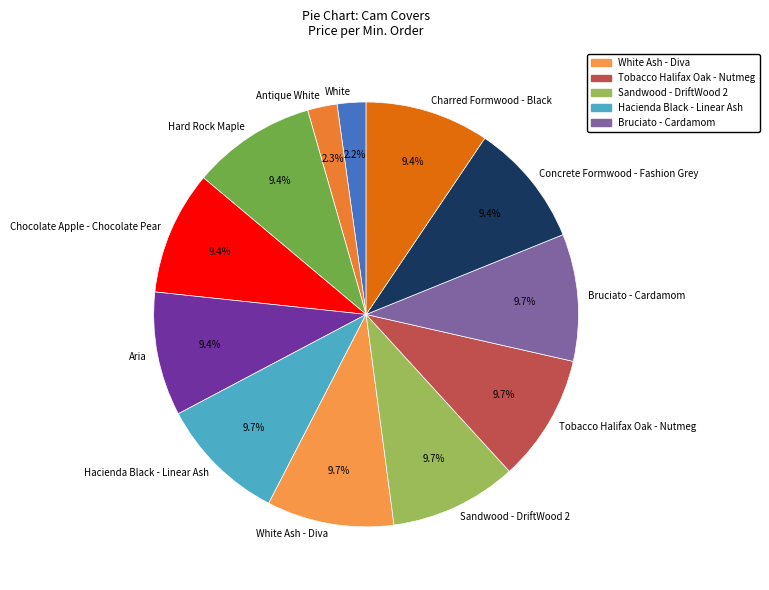

True or false: Aria accounts for 20% of the total.

False